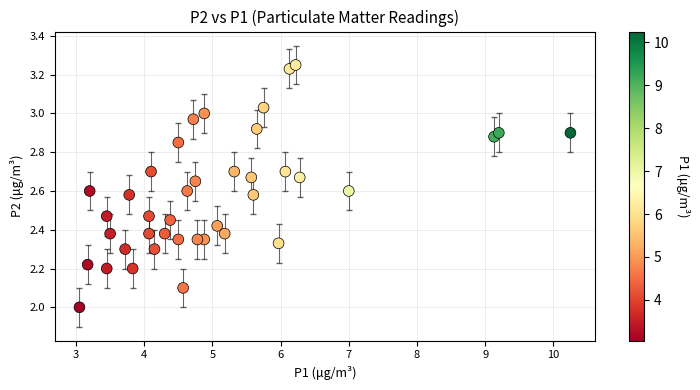

What is the range of X values (max minus min)?

7.2